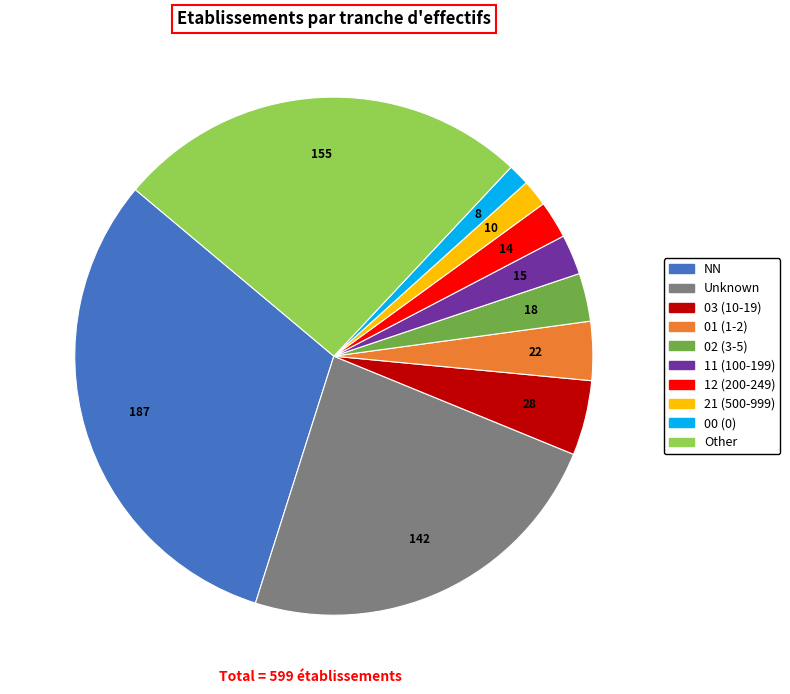

Is there any slice that represents more than half of the pie?

No